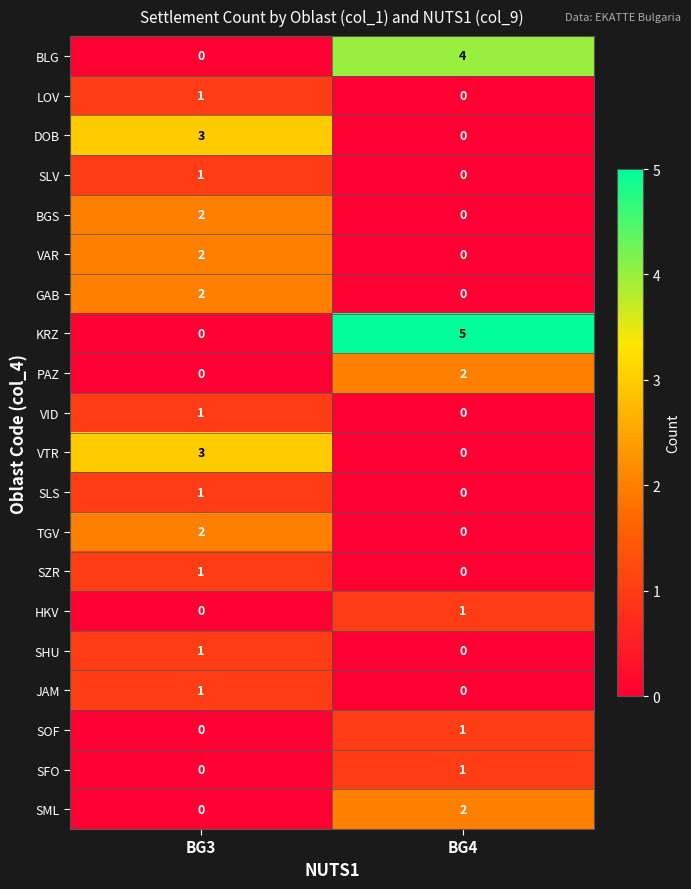

At which label is HKV closest to 0?

BG3